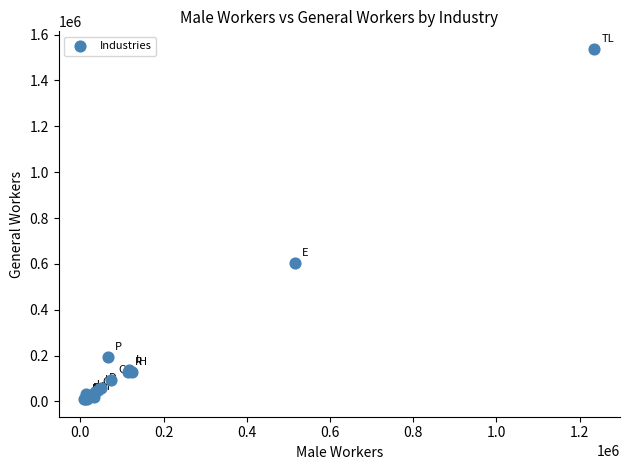

What Y value in the scatter plot is closest to 773824?

604468